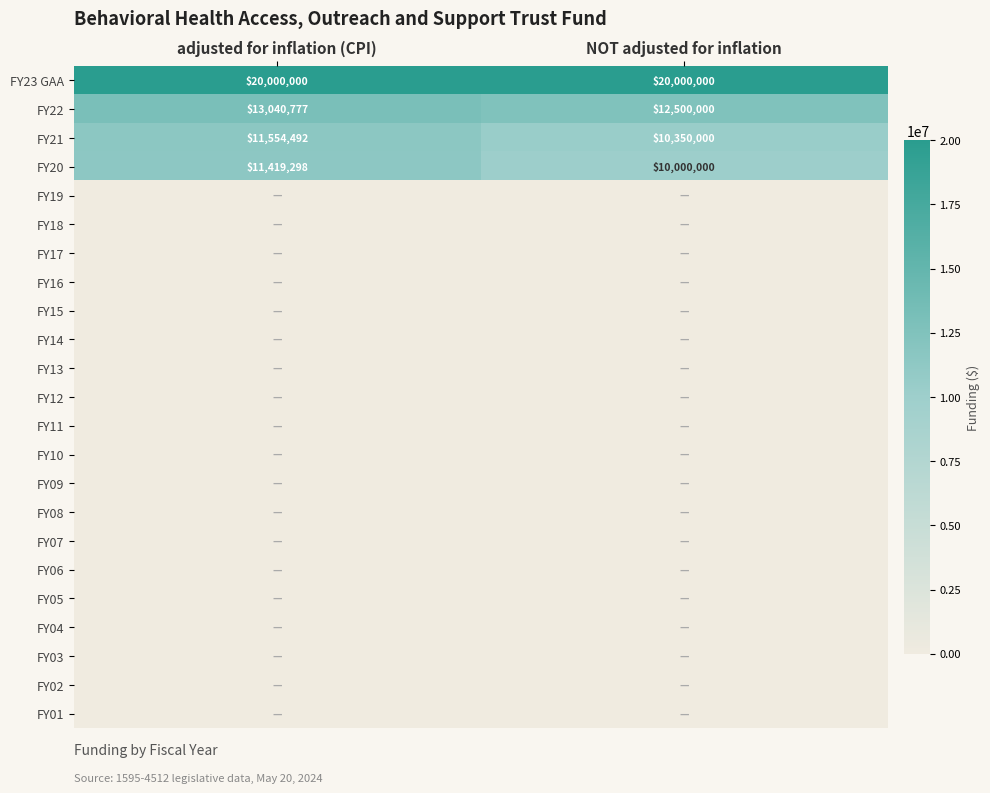

The FY23 GAA series shows 20000000 at adjusted for inflation (CPI). True or false?

True